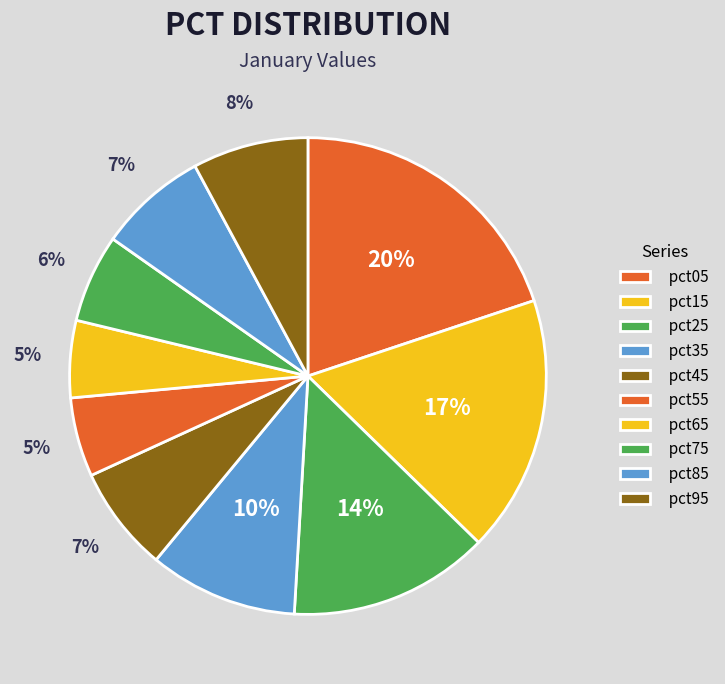

How many segments does this pie chart have?

10